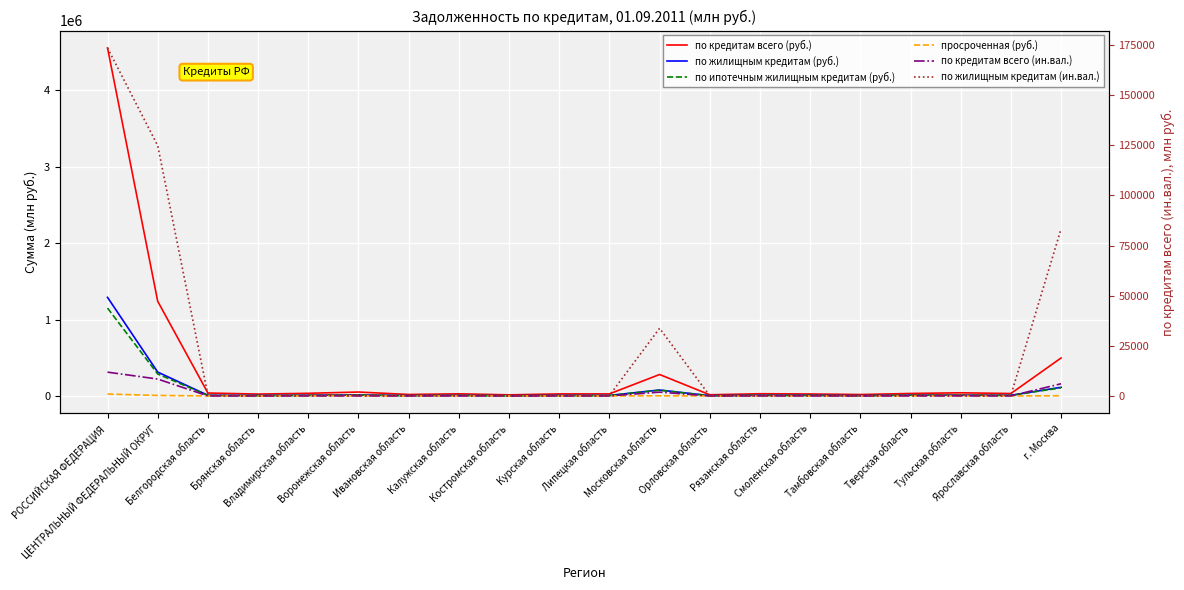

How many data points does each series have?

20